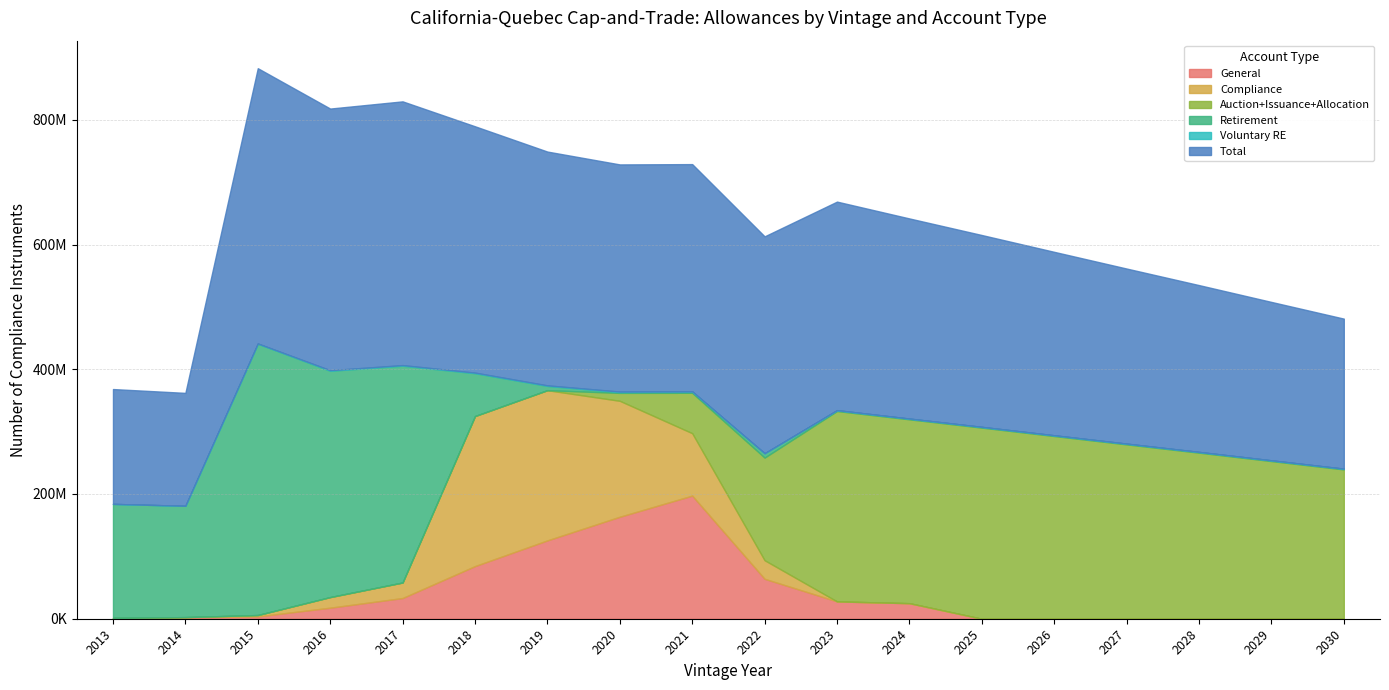

Read the General value at 2016.

17687764